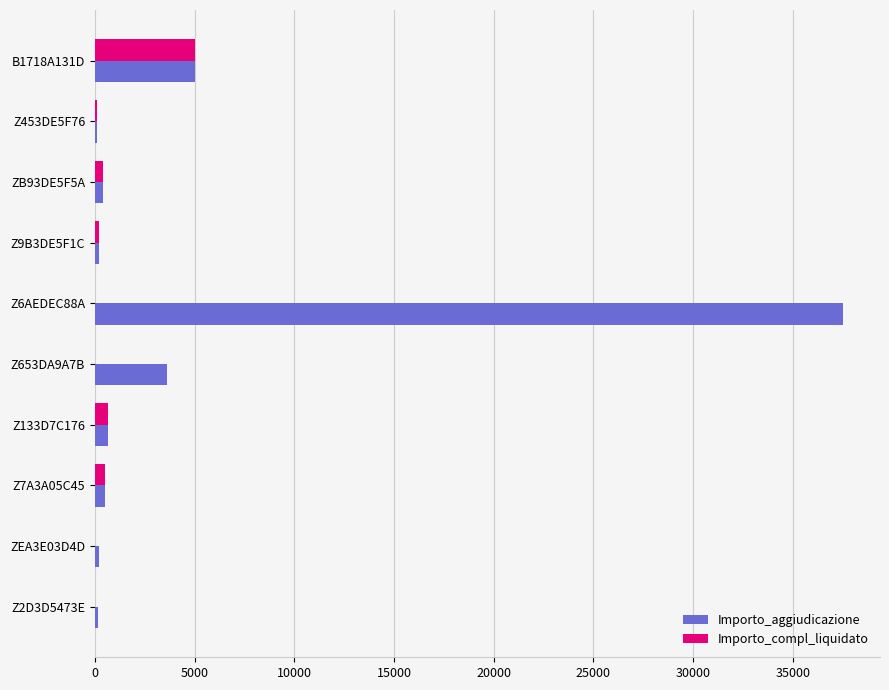

How many distinct data groups are displayed?

2